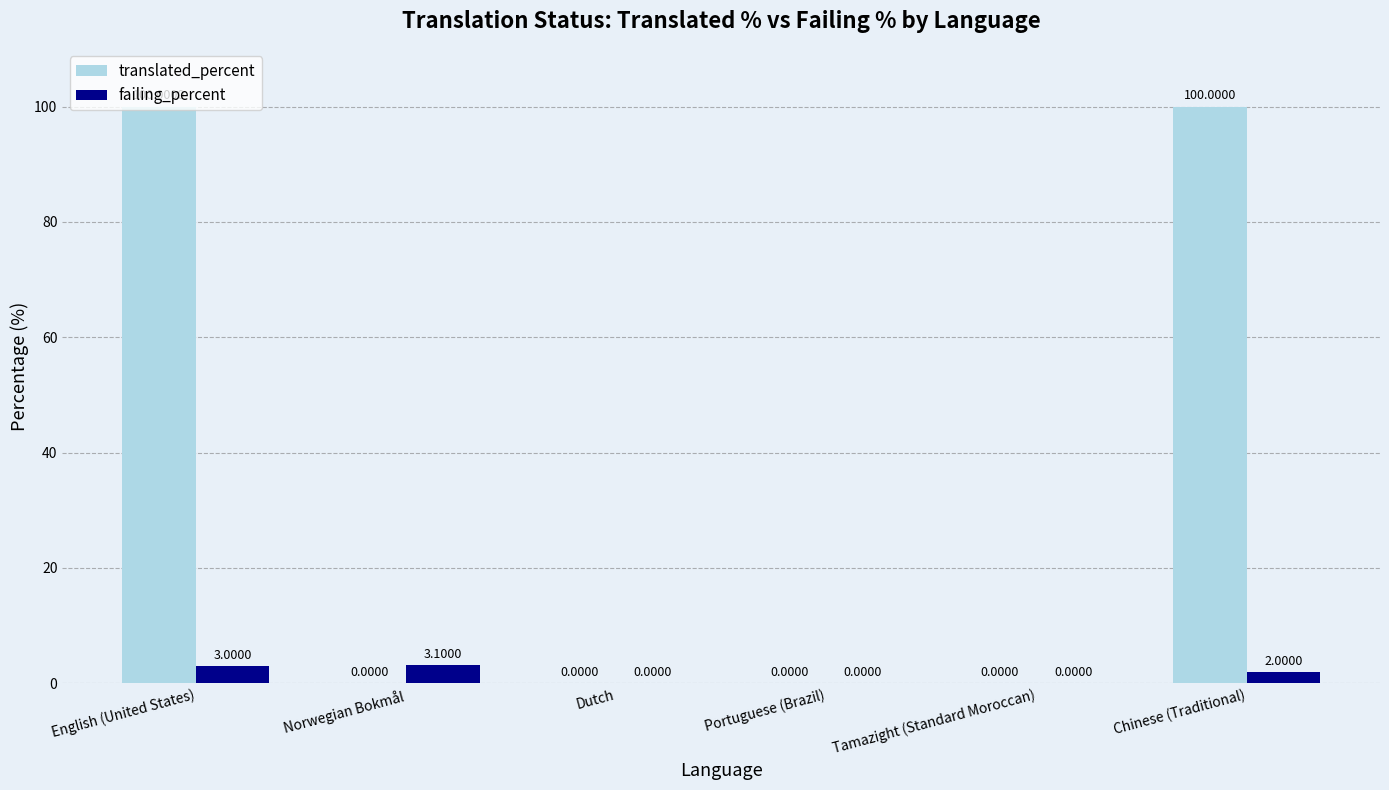

Reading left to right, what are all the values shown in this chart?

translated_percent: 100.0	0.0	0.0	0.0	0.0	100.0
failing_percent: 3.0	3.1	0.0	0.0	0.0	2.0